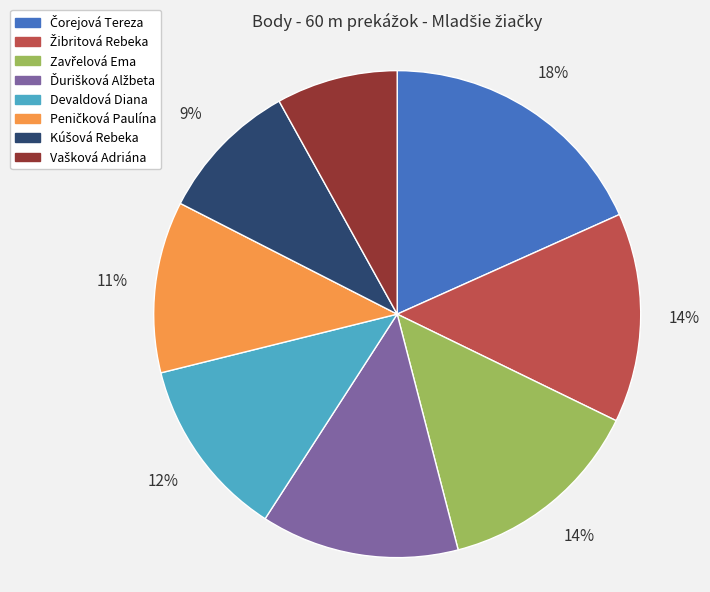

Is there any slice that represents more than half of the pie?

No